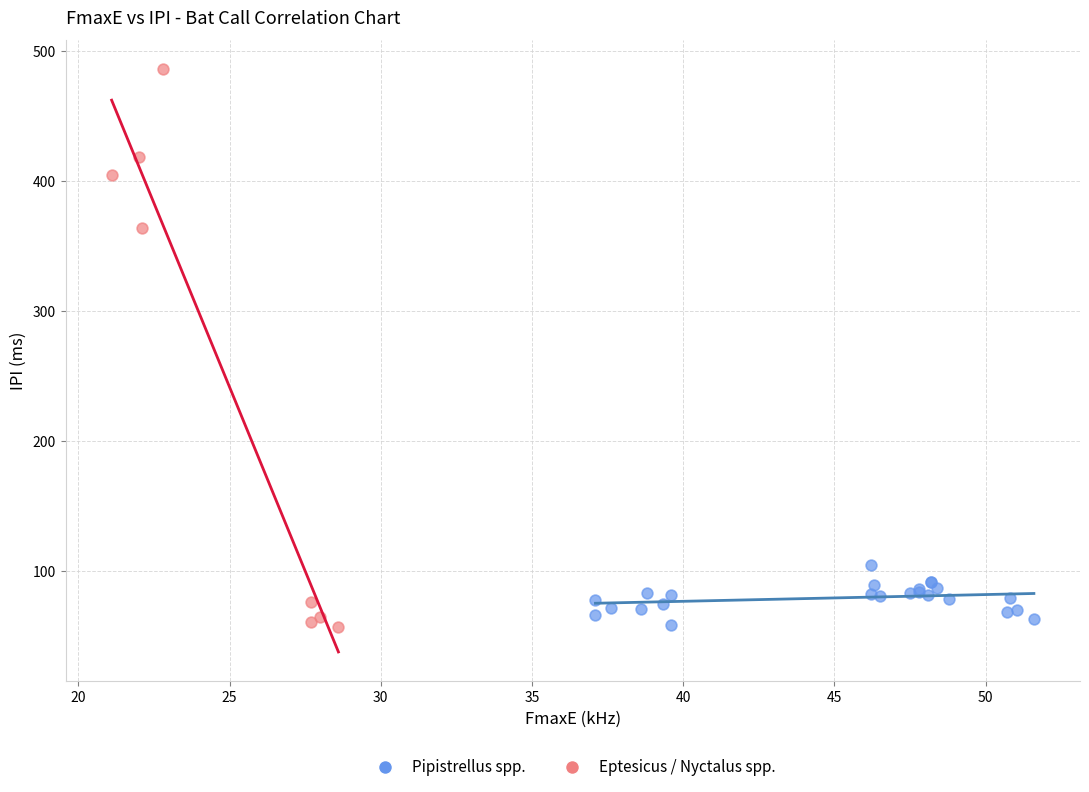

Which series has the widest spread of Y values?

Eptesicus / Nyctalus spp.